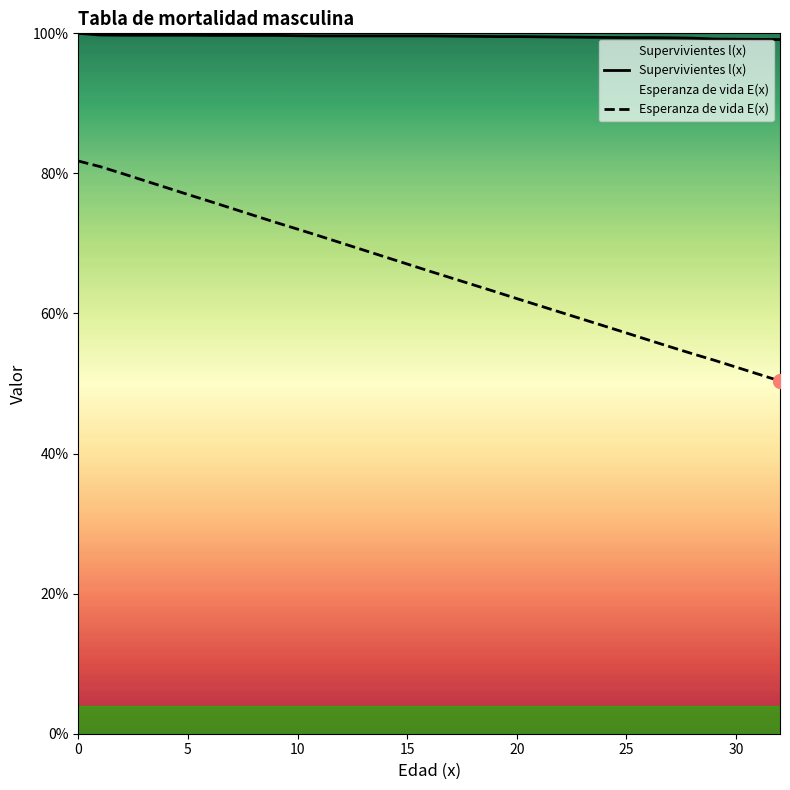

The value of Esperanza de vida E(x) at 14 is 68.1. True or false?

True